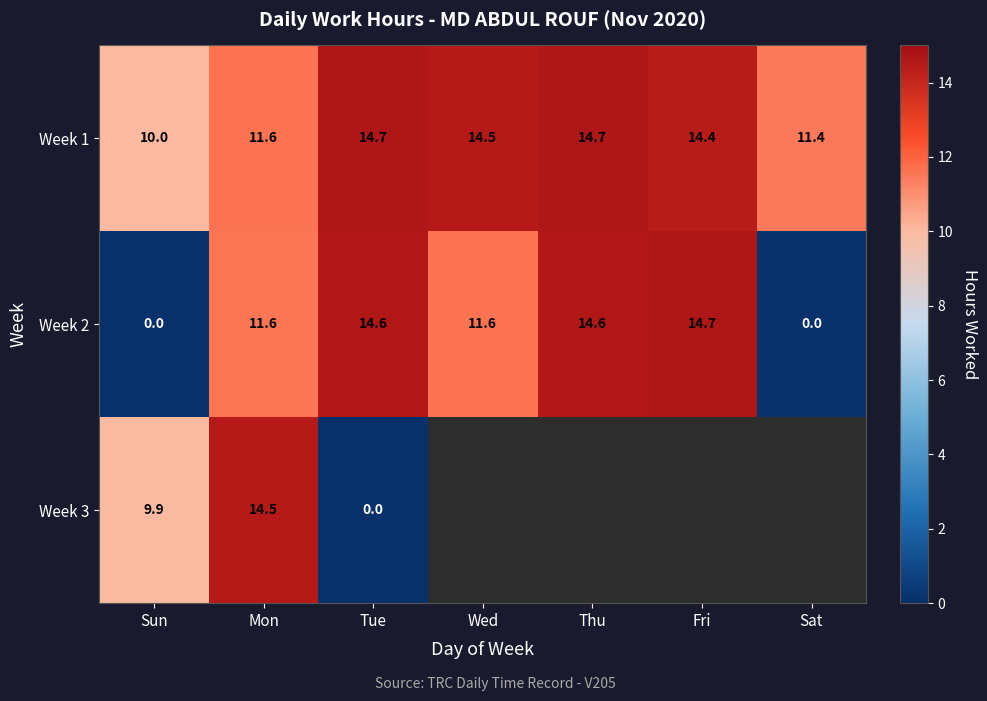

Between Sat and Thu, which is larger?

Thu